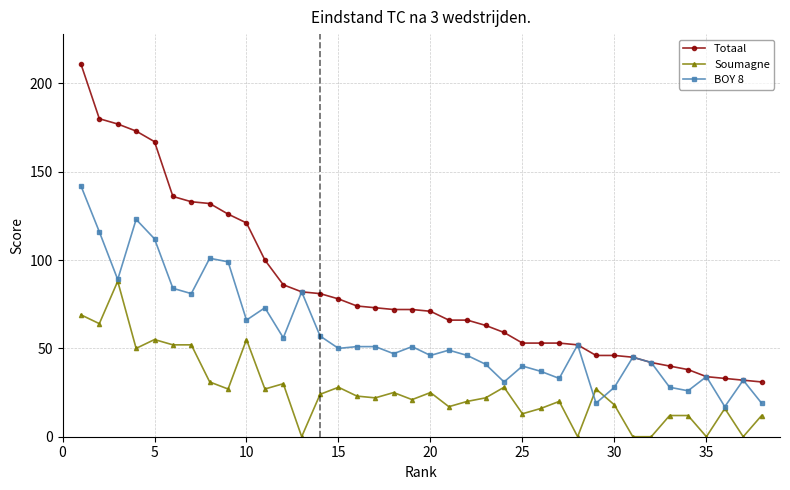

What is the greatest value displayed?

211